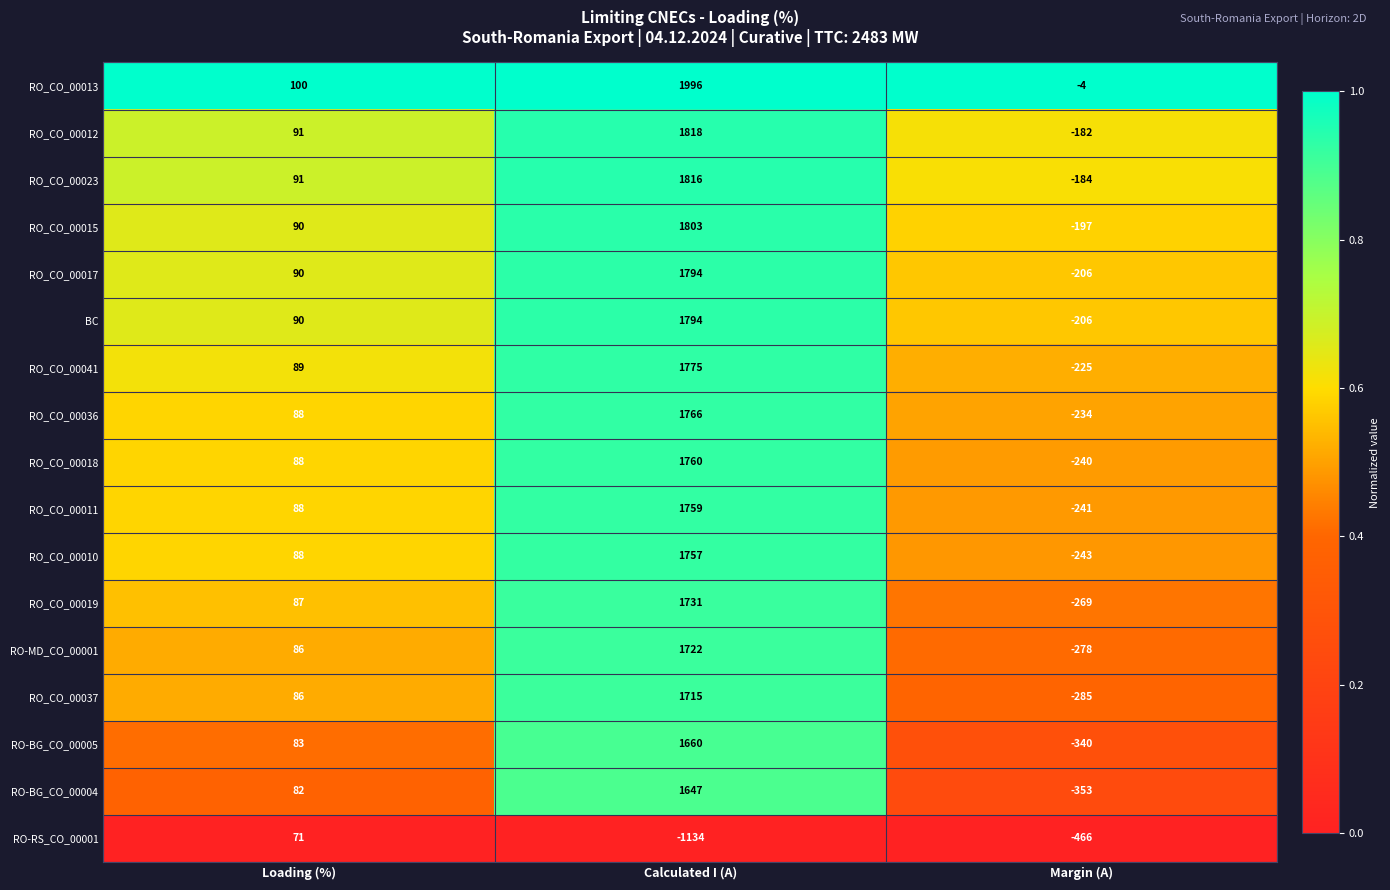

The RO-RS_CO_00001 series shows -1134 at Calculated I (A). True or false?

True